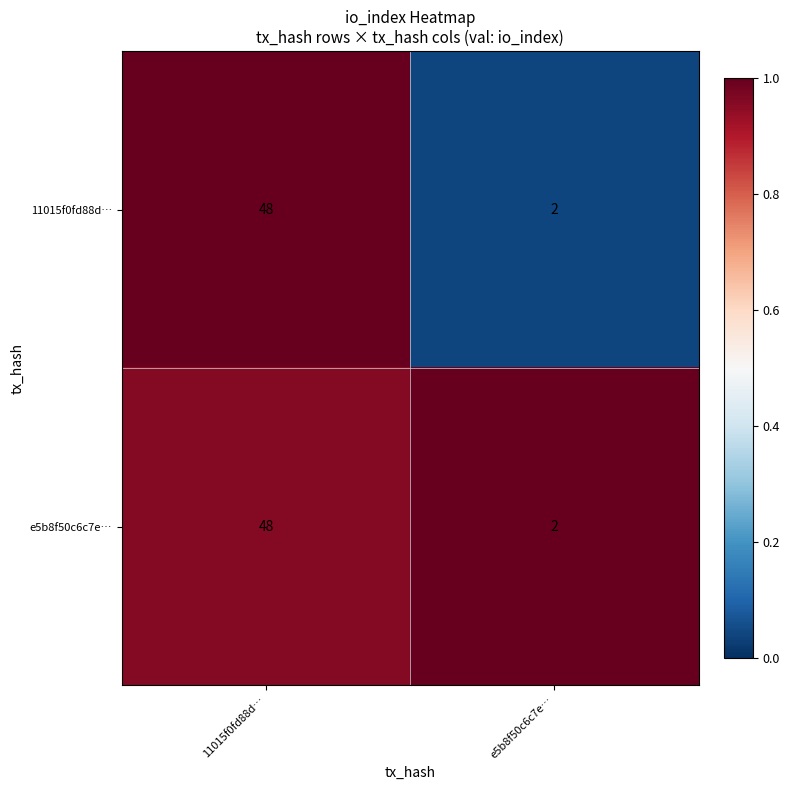

Reading right to left, extract all data points from this chart.

11015f0fd88d…: 2	48
e5b8f50c6c7e…: 2	48